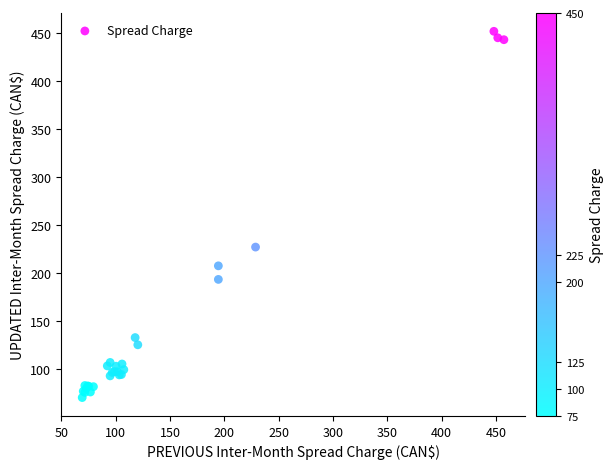

What Y value in the scatter plot is closest to 260?

226.7